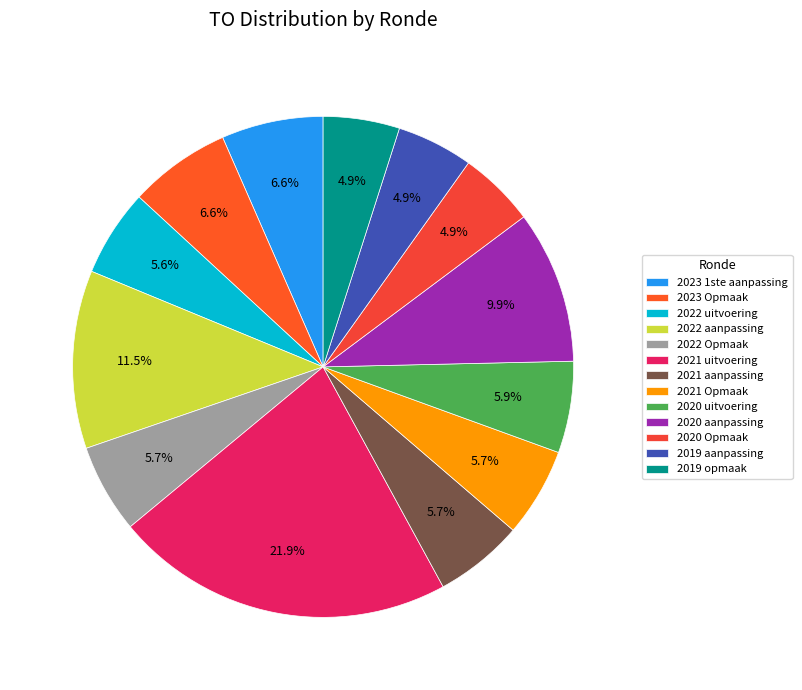

How many segments does this pie chart have?

13